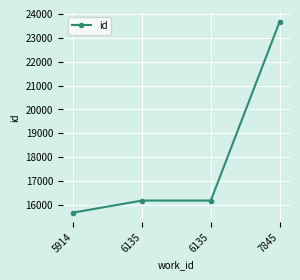

What is the change in value from 6135 to 6135?

+1